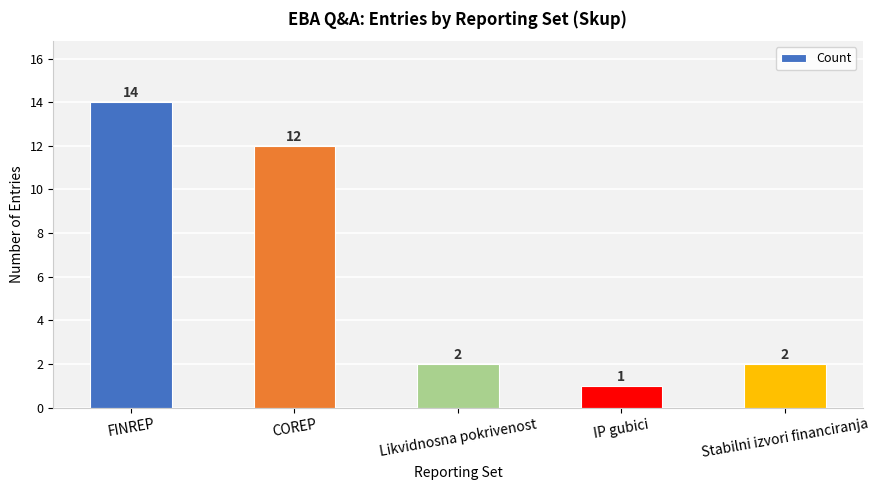

Does the chart contain any negative values?

No